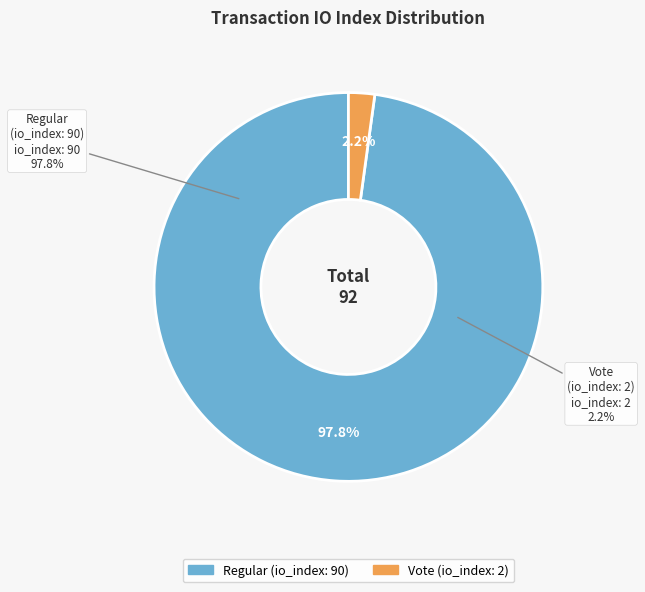

What is the change in value from Regular (io_index: 90) to Vote (io_index: 2)?

-88